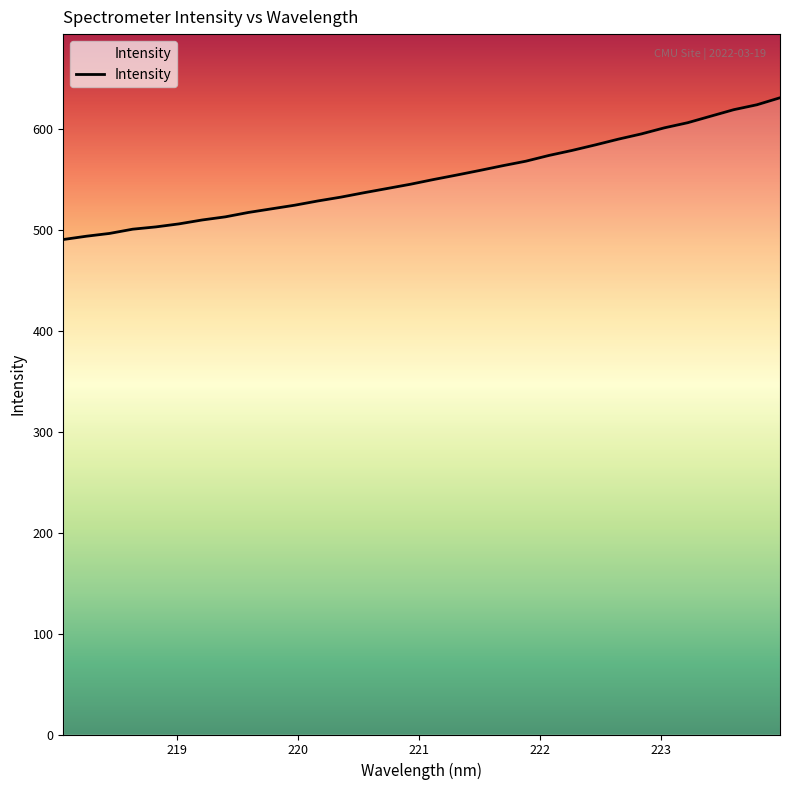

What is the greatest value displayed?

630.5